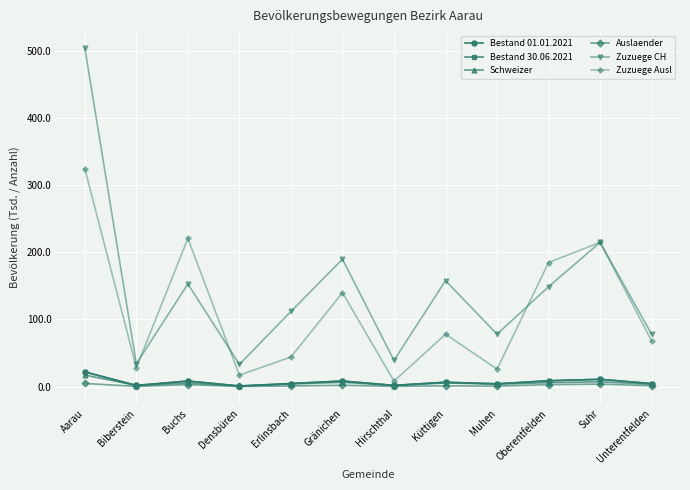

At which category is the sum across all series the highest?

Aarau